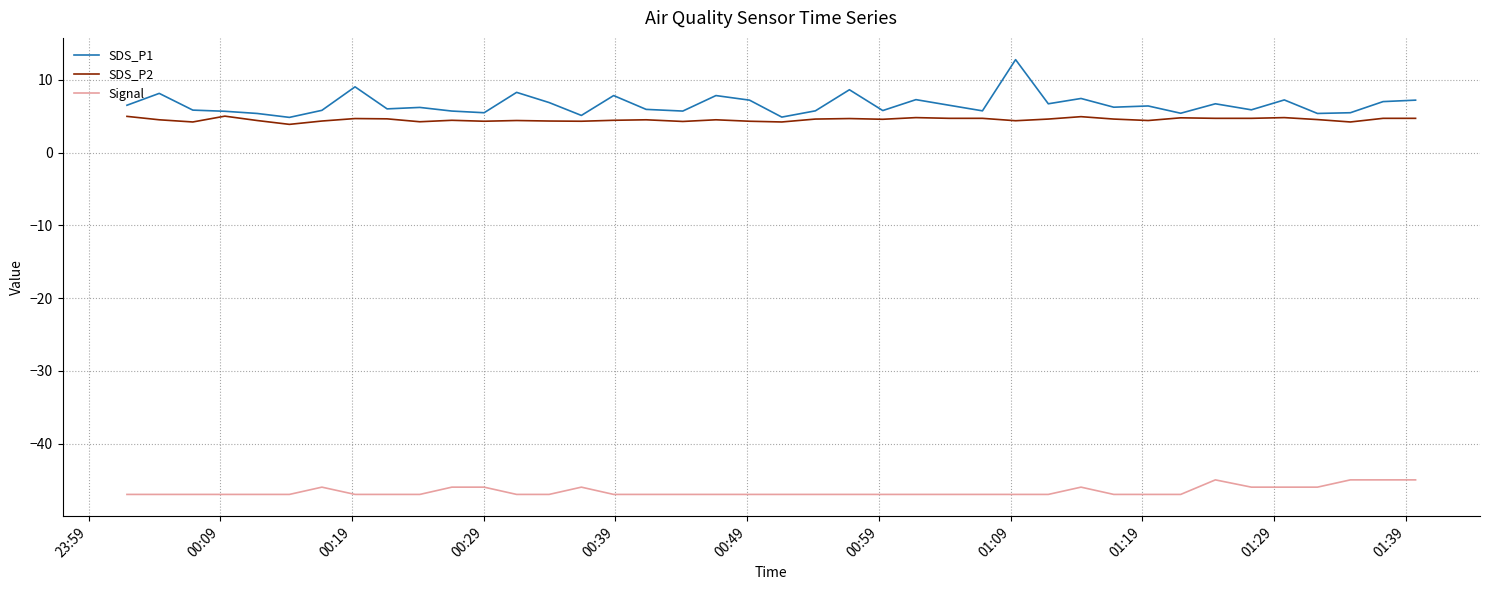

What is the minimum value shown in the chart?

-47.0